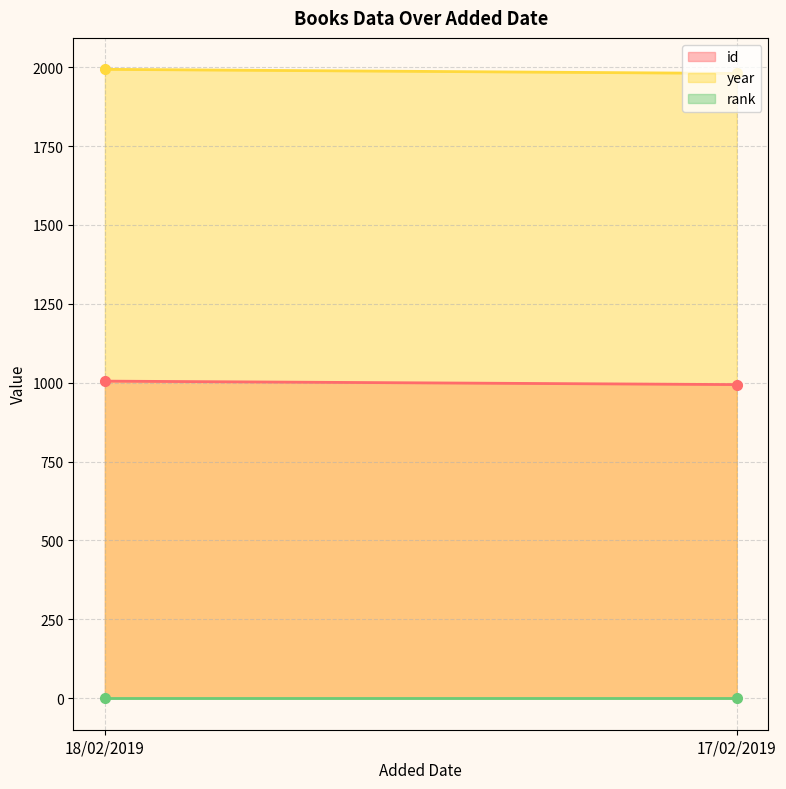

List the labels in order of id value, largest first.

18/02/2019, 17/02/2019